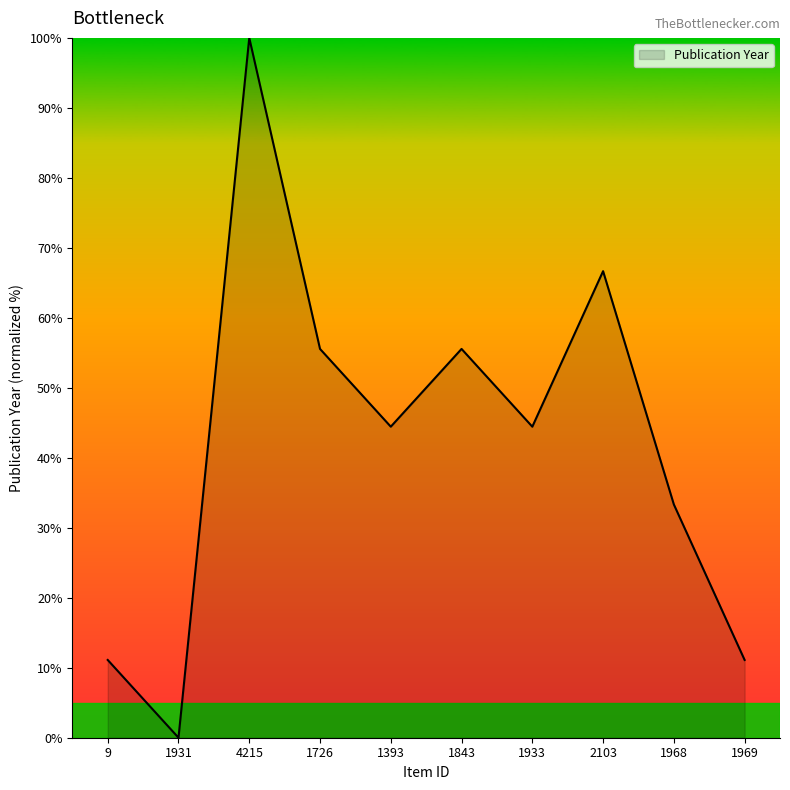

Reading right to left, list all the values displayed in this chart.

11.1	33.3	66.7	44.4	55.6	44.4	55.6	100.0	0.0	11.1